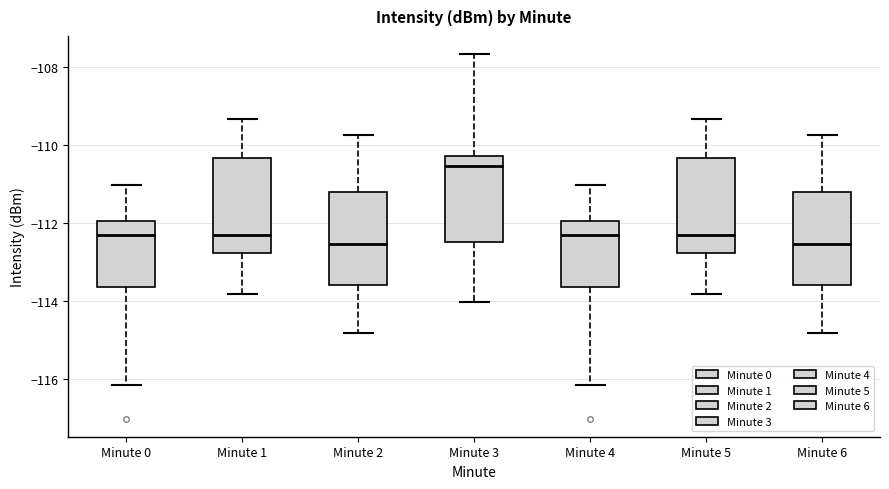

Reading left to right, read every box against the y-axis: the position of its median line, the range the box covers, and the ends of its whiskers. The values are not printed on the chart, so give them approximately, as read against the axis.

Minute 0: median -112.2, box -113.6 to -112.0, whiskers -116.2 to -111.0
Minute 1: median -112.2, box -112.8 to -110.4, whiskers -113.8 to -109.4
Minute 2: median -112.6, box -113.6 to -111.2, whiskers -114.8 to -109.8
Minute 3: median -110.6, box -112.4 to -110.2, whiskers -114.0 to -107.6
Minute 4: median -112.2, box -113.6 to -112.0, whiskers -116.2 to -111.0
Minute 5: median -112.2, box -112.8 to -110.4, whiskers -113.8 to -109.4
Minute 6: median -112.6, box -113.6 to -111.2, whiskers -114.8 to -109.8